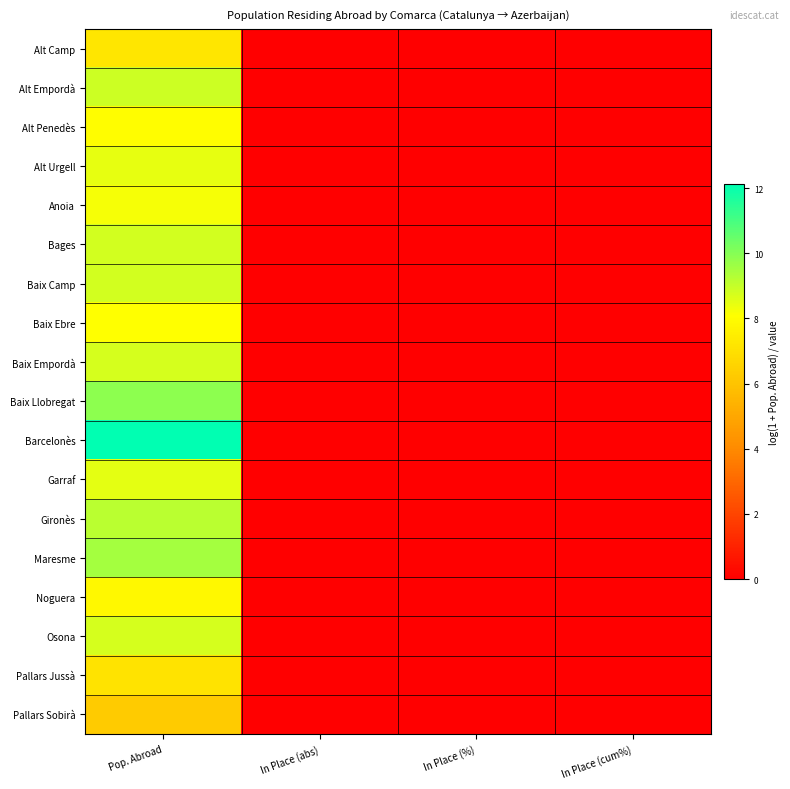

Which category has the highest value across all series?

Pop. Abroad